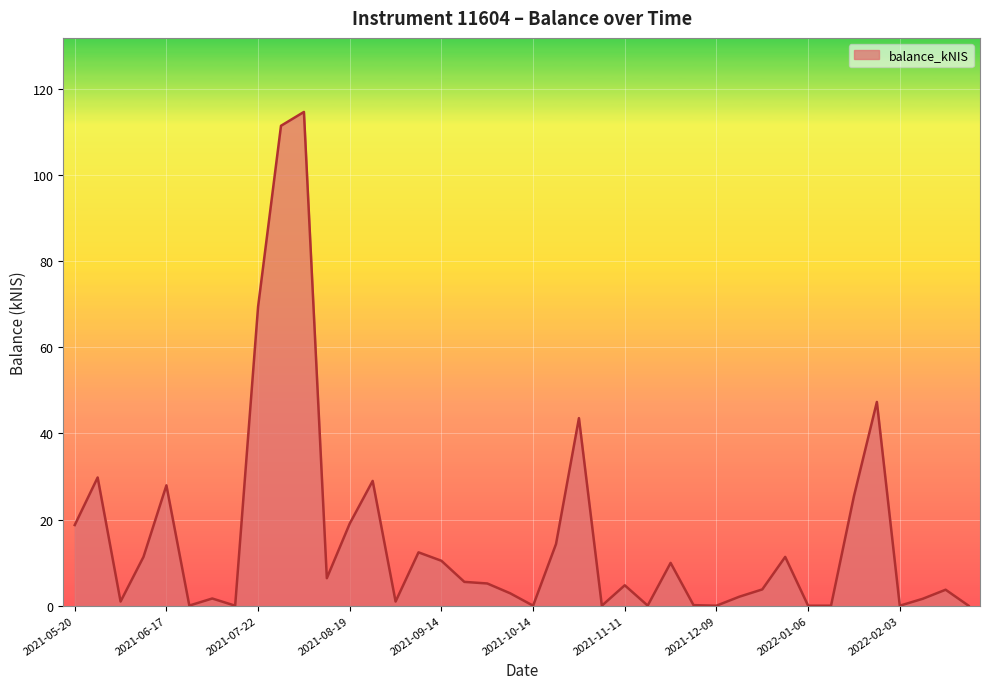

What is the sum of all values?

645.8